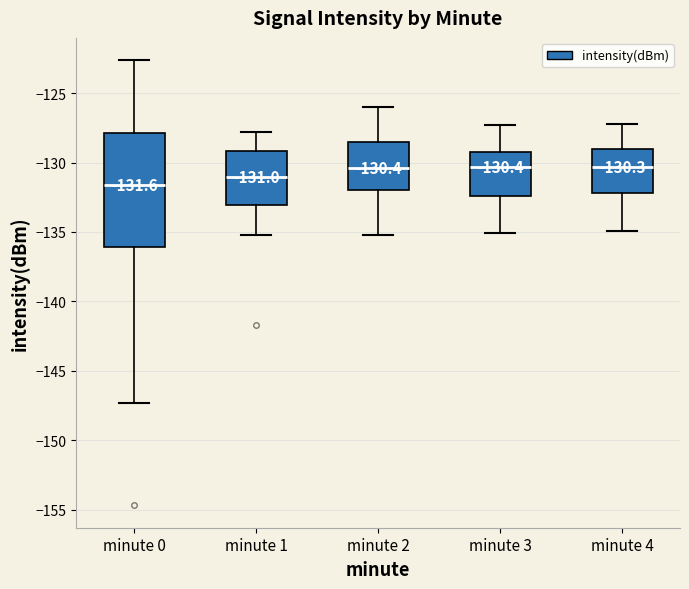

Which box is the tallest, from its lower edge to its upper edge?

minute 0